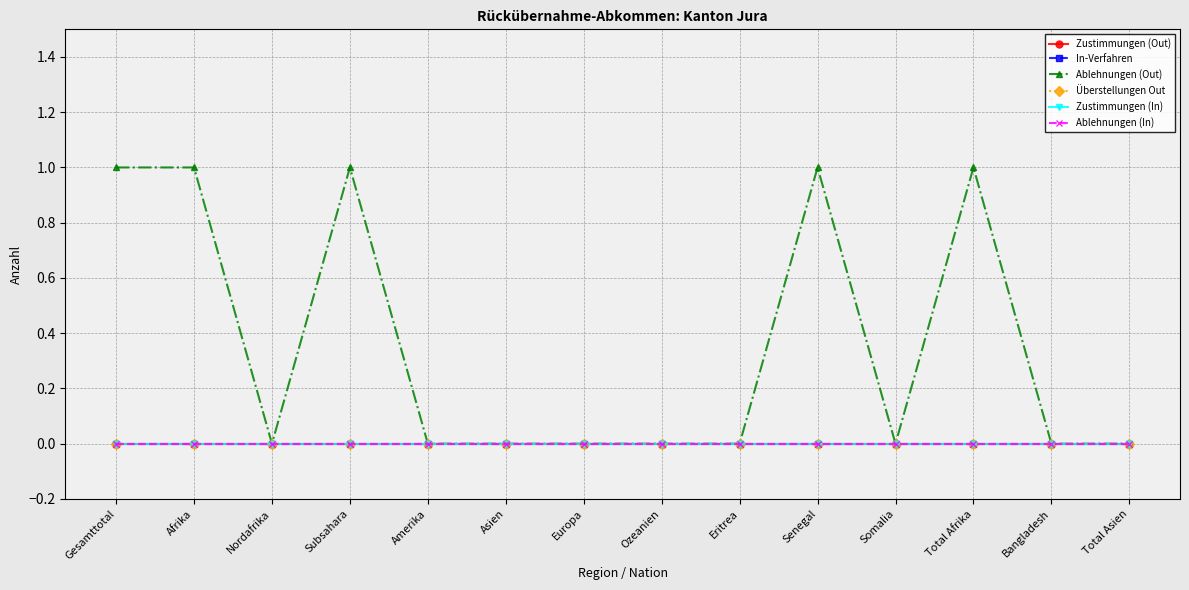

Is this an area chart (filled region under the line)?

No